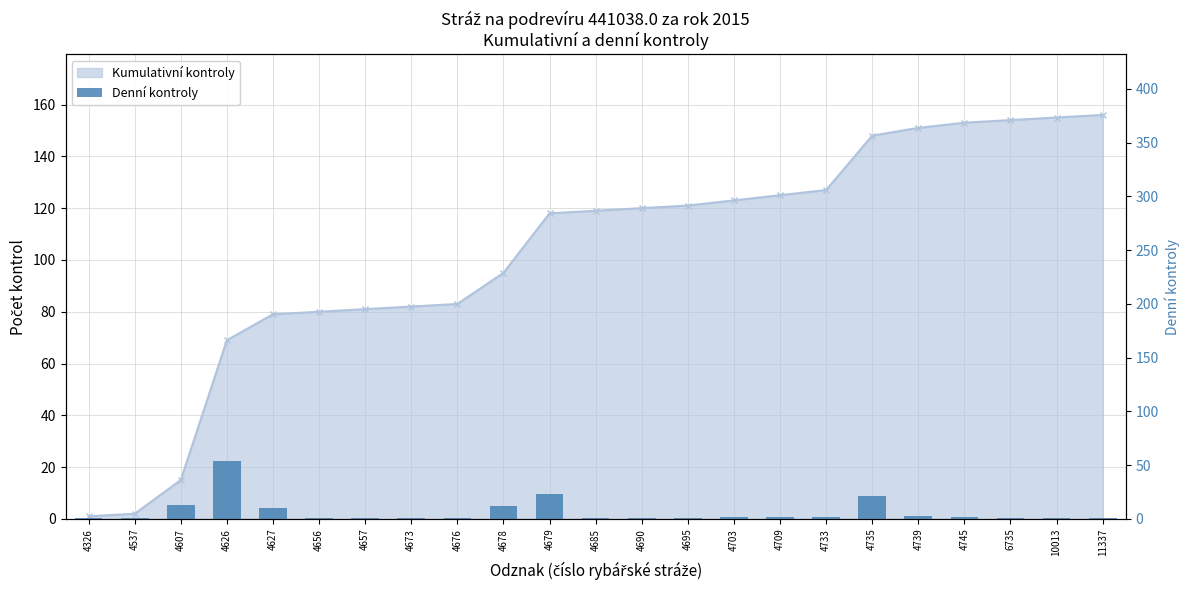

Rank the categories by value from highest to lowest.

4626, 4679, 4735, 4607, 4678, 4627, 4739, 4703, 4709, 4733, 4745, 4326, 4537, 4656, 4657, 4673, 4676, 4685, 4690, 4695, 6735, 10013, 11337